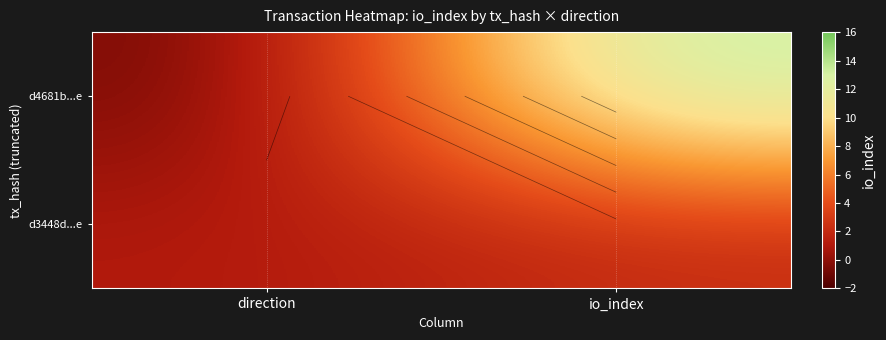

What is the difference between the d4681b...e values at io_index and direction?

15